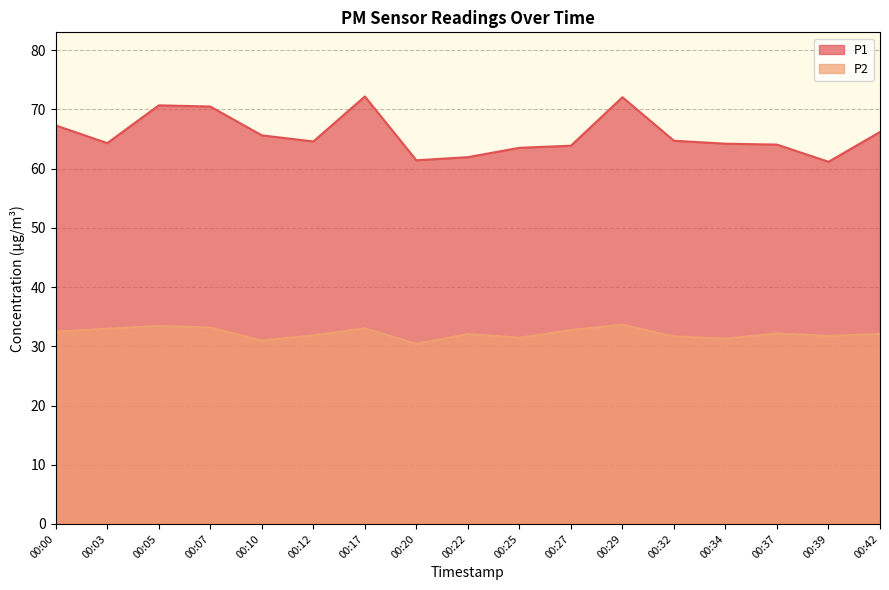

True or false: P2 has a value of 10.0 at 00:17.

False